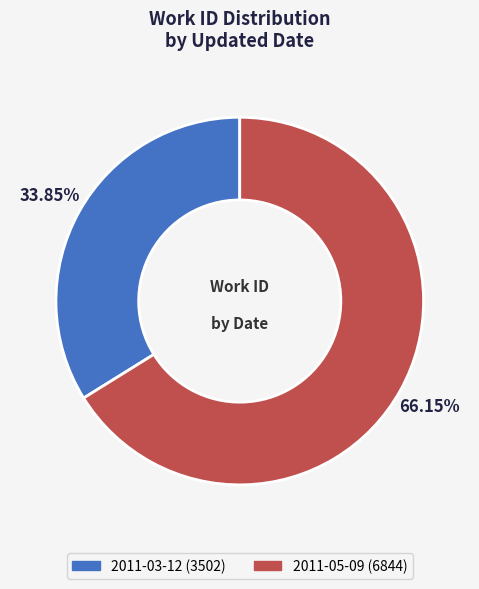

Which slice is the largest?

2011-05-09